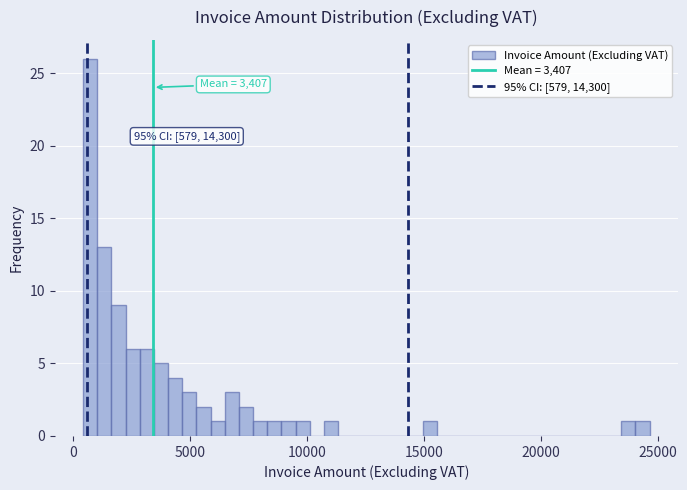

Read against the x-axis, roughly where is the centre of the tallest bar?

500